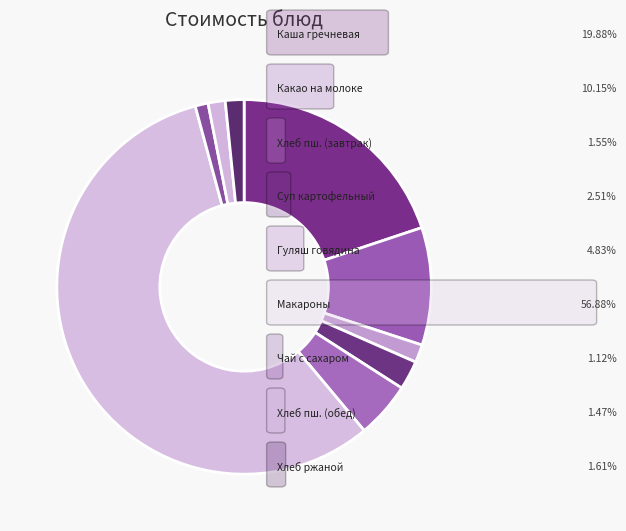

How many slices are in this pie chart?

9